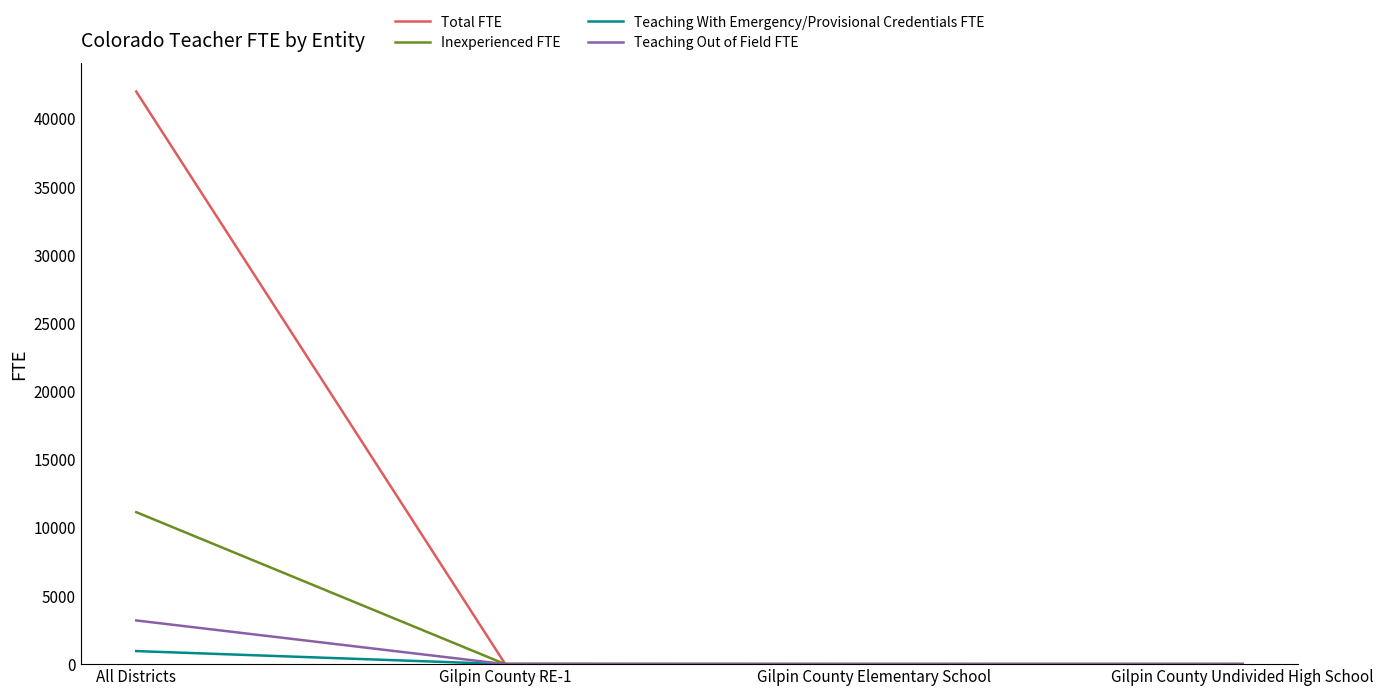

What is the average value of the Inexperienced FTE series?

2788.6